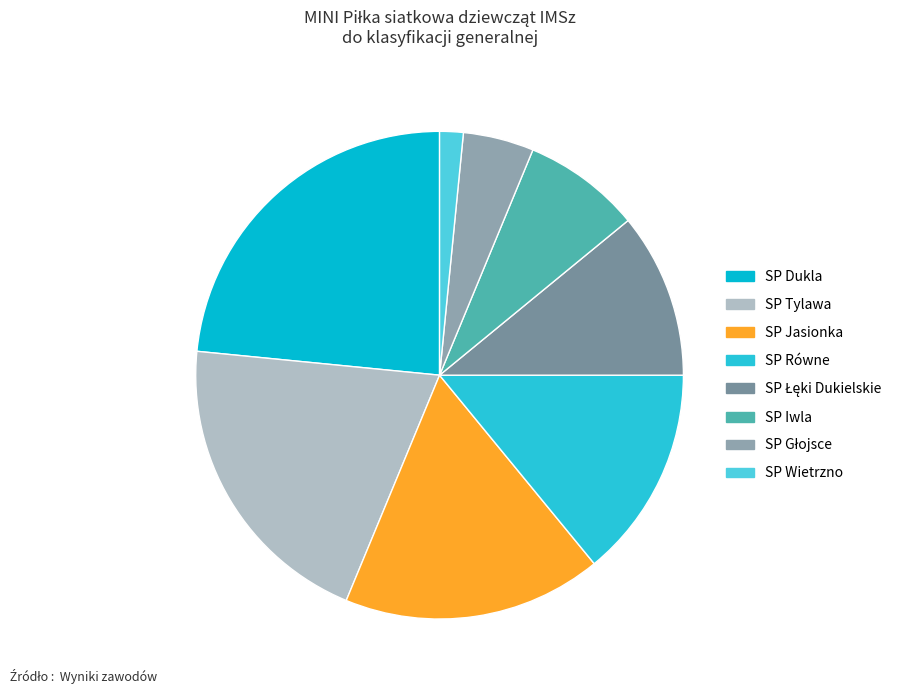

Is there any slice that represents more than half of the pie?

No